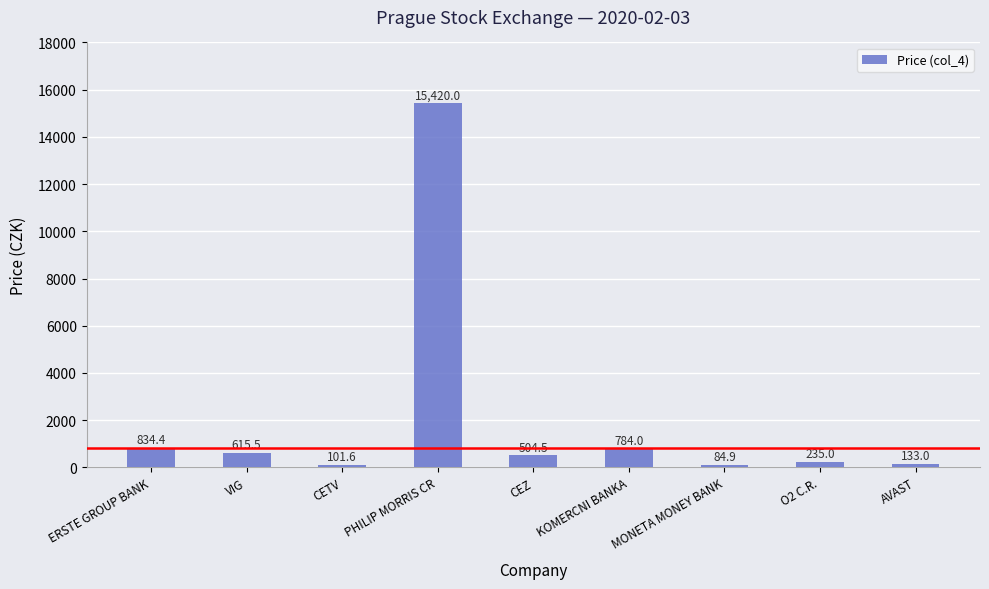

The value at KOMERCNI BANKA is 784.0. True or false?

True